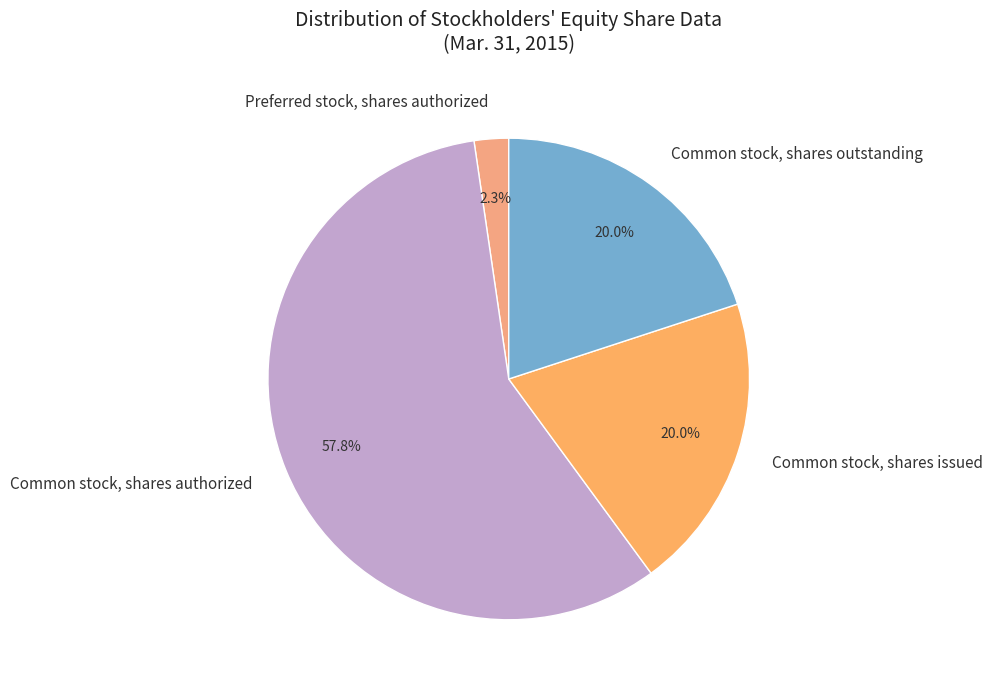

Between Common stock, shares authorized and Preferred stock, shares authorized, which is larger?

Common stock, shares authorized